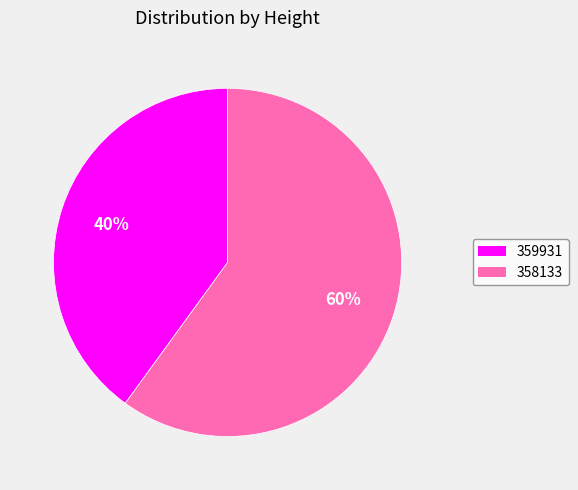

How many segments does this pie chart have?

2